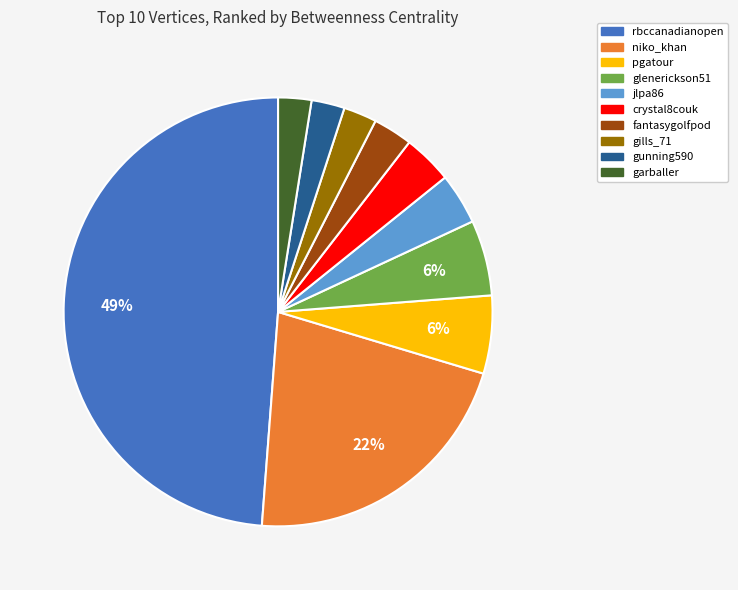

How many segments does this pie chart have?

10